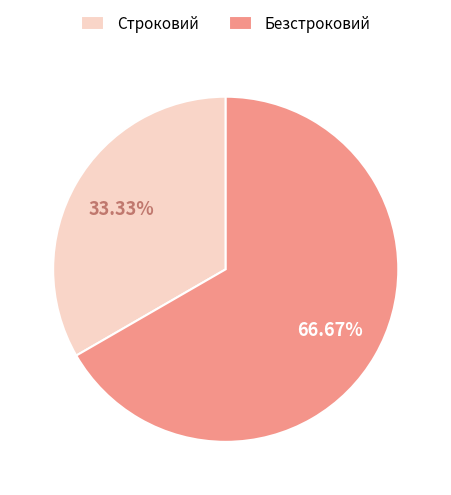

Count the number of slices in the pie.

2